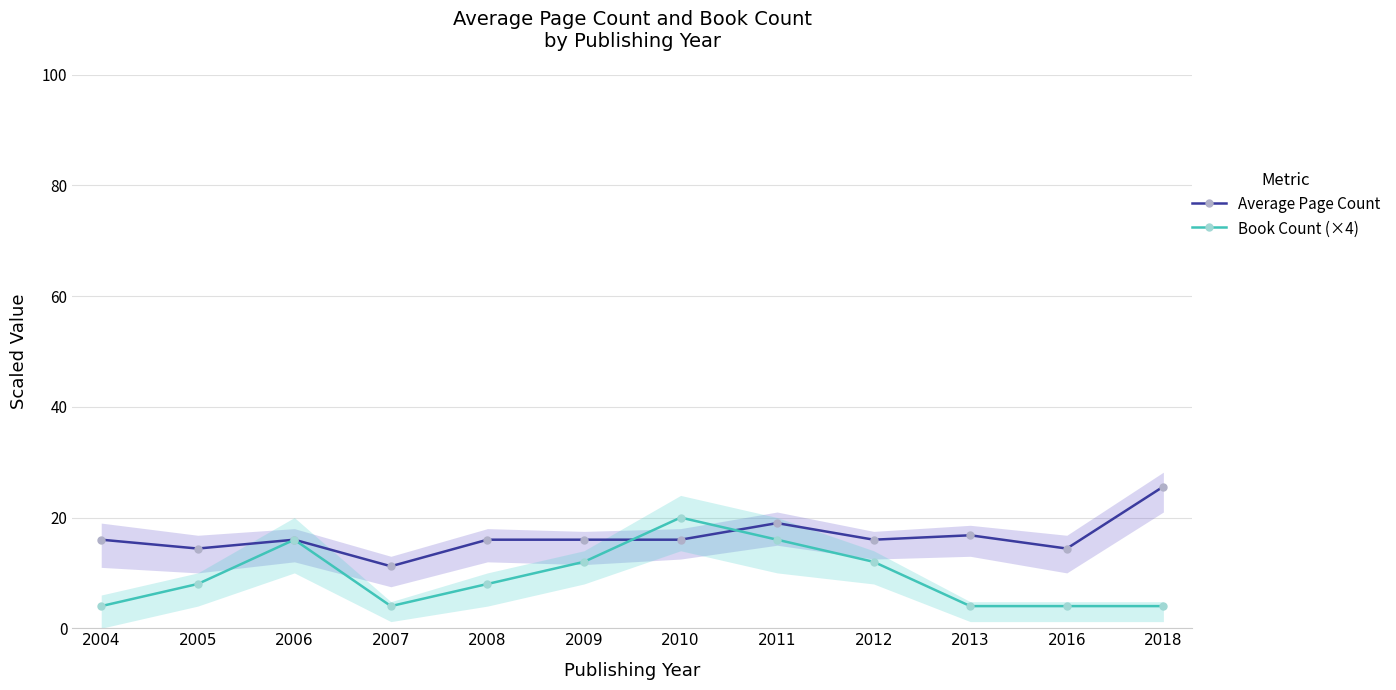

The Average Page Count series shows 25.1 at 2006. True or false?

False